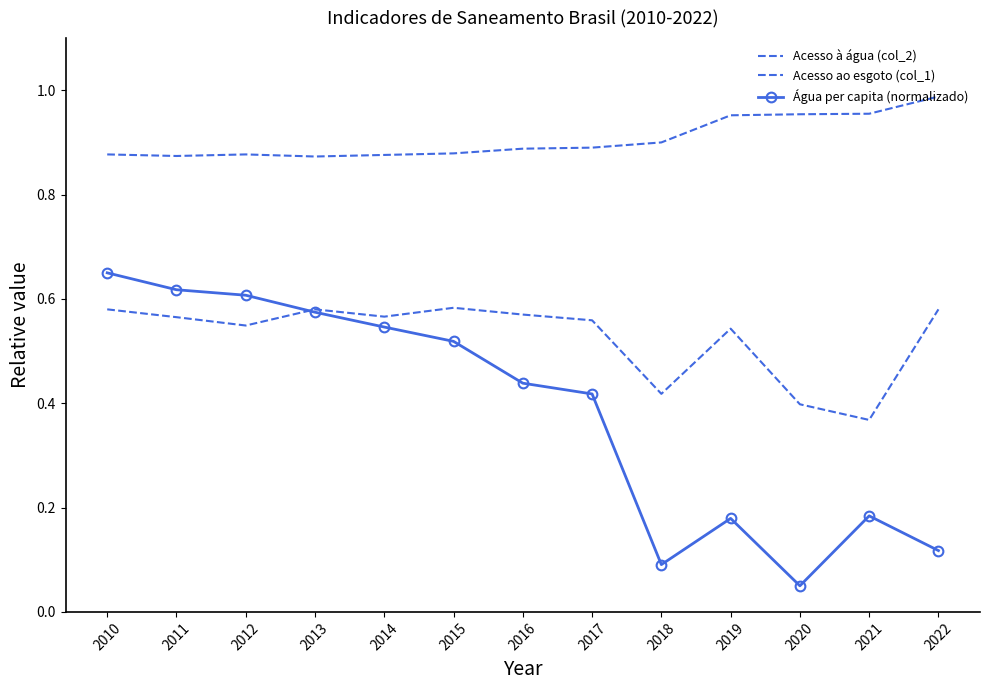

Where is Acesso ao esgoto (col_1) nearest to the value 0?

2021